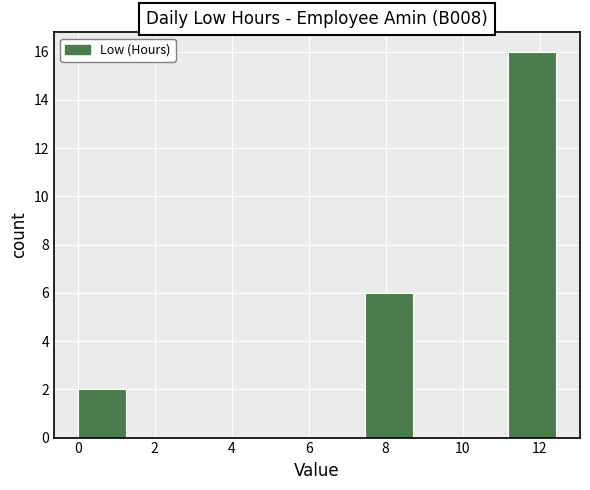

What is the height of the bar covering 11.2 to 12.4 on the x-axis? Neither the bar edges nor the heights are printed on the chart, so give them approximately, as read against the axes.

16